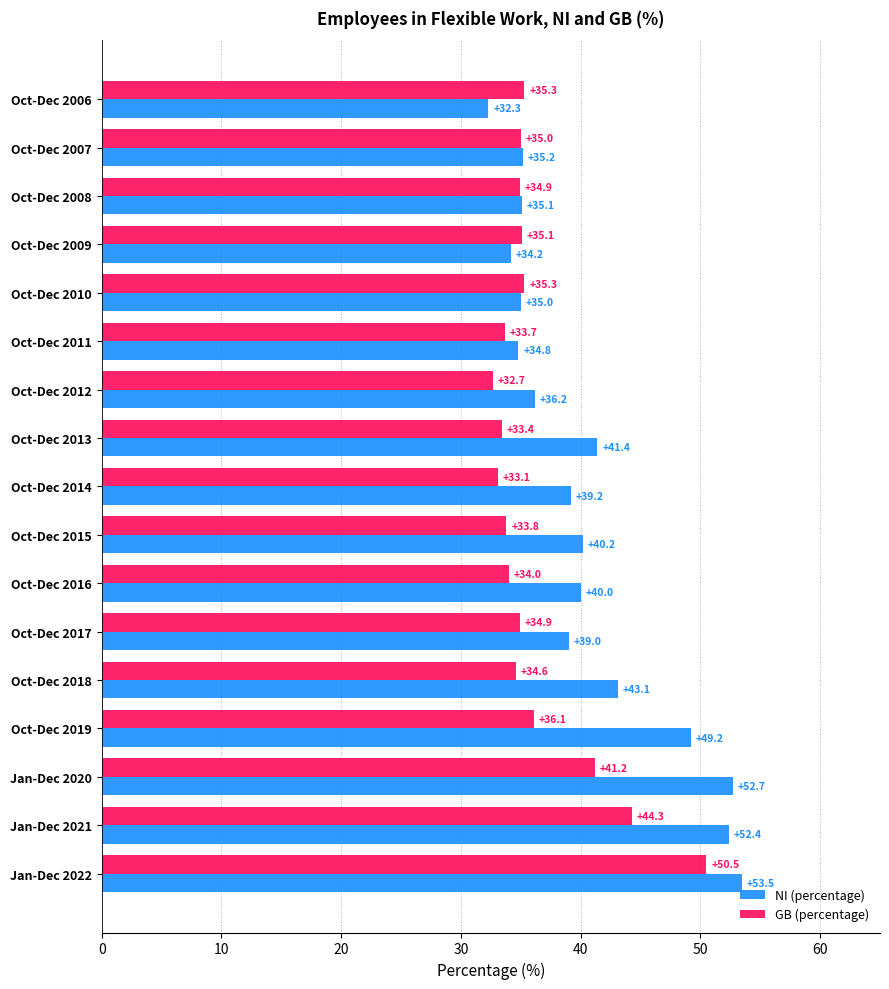

What is the smallest value displayed?

32.3